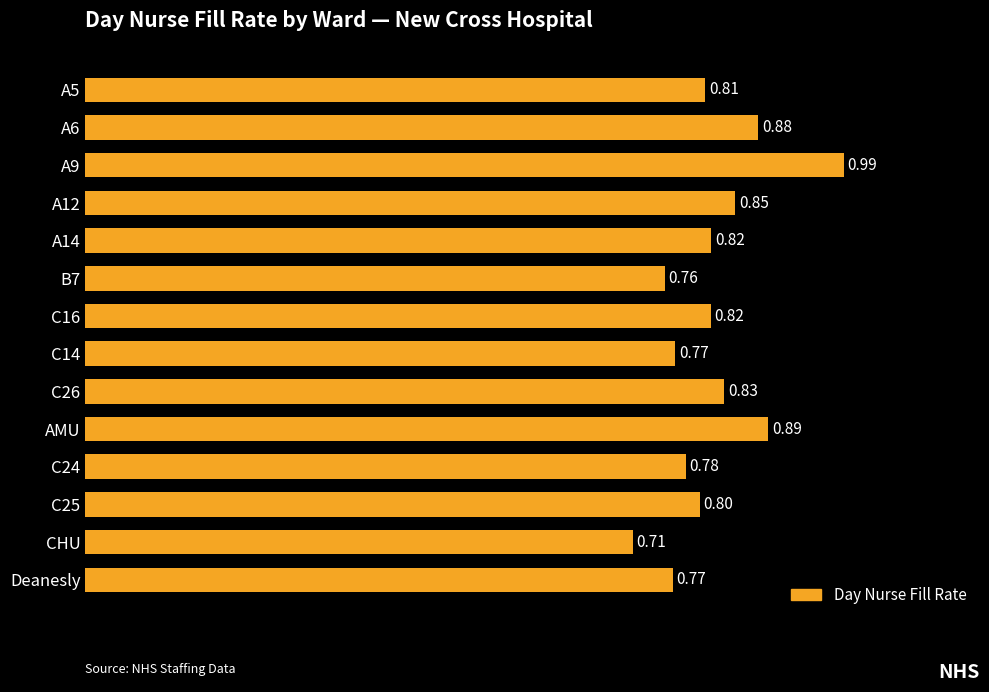

Are the bars grouped side by side (vs. stacked)?

No